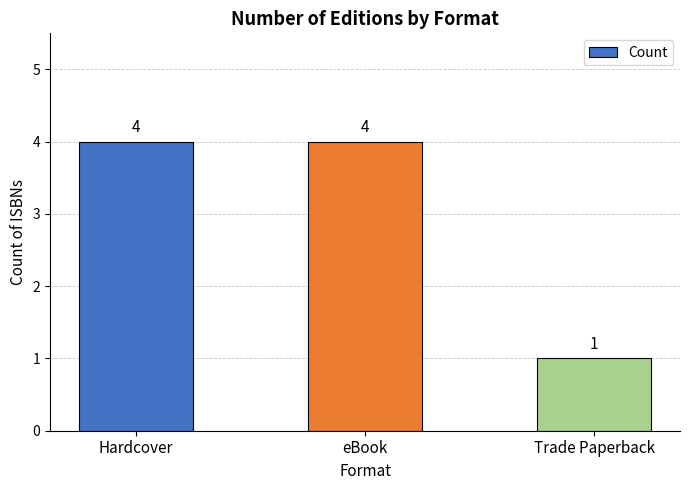

What is the label of the 1st bar from the right?

Trade Paperback